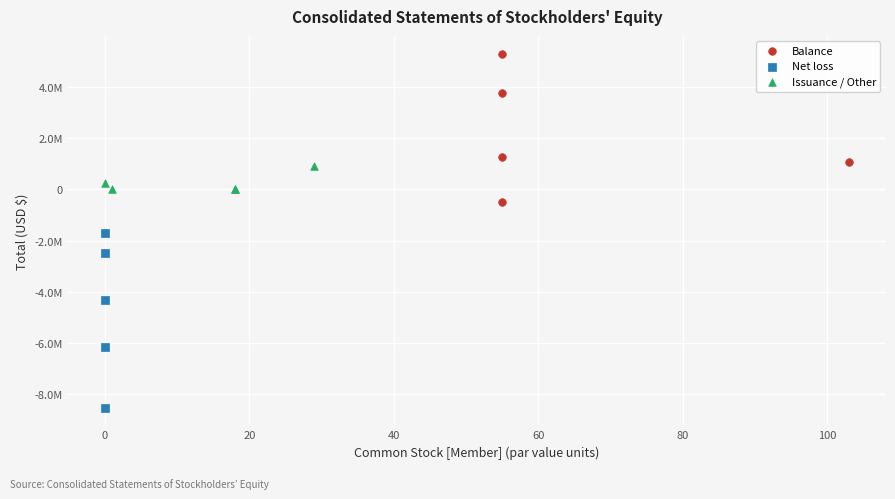

What are all the series names shown in the legend?

Balance, Net loss, Issuance / Other